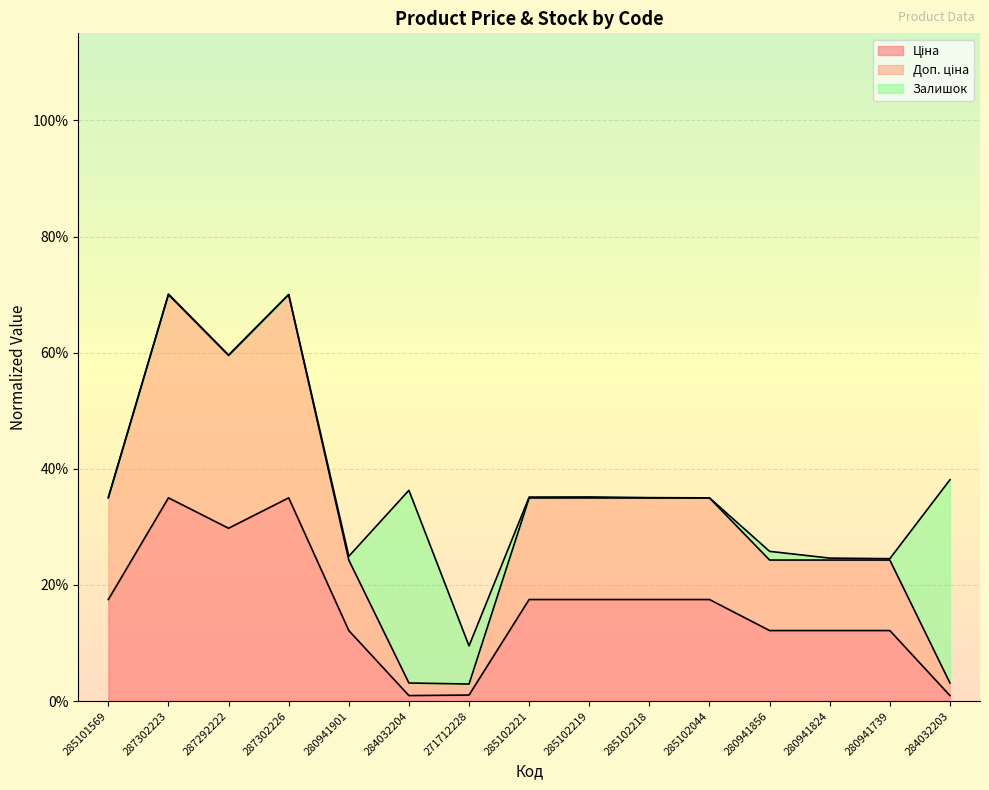

Does the chart display data point markers on the line(s)?

No